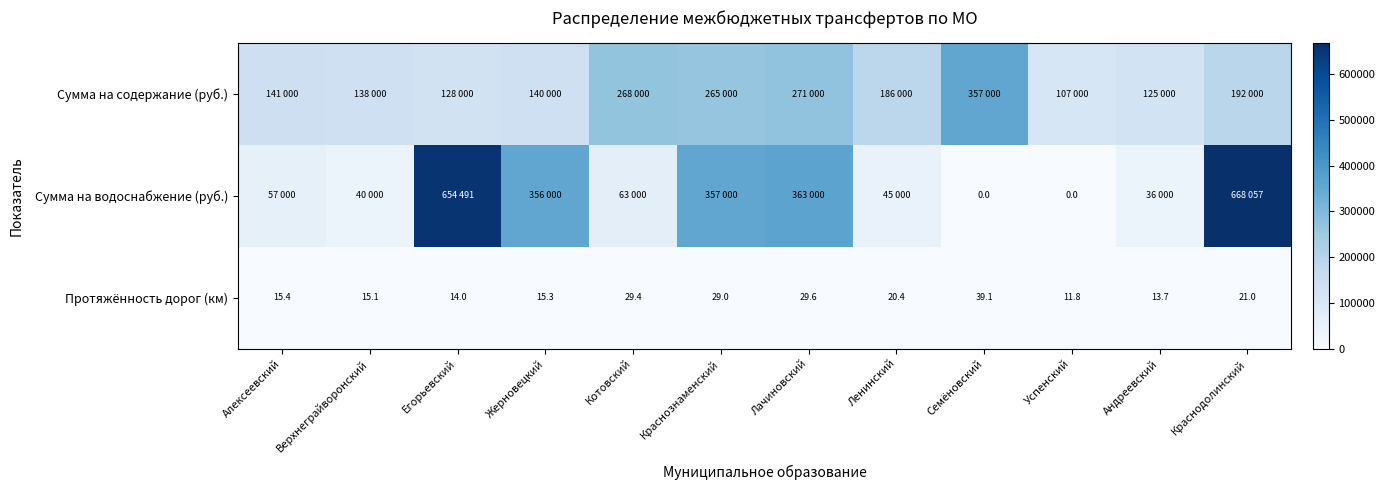

Rank the categories by Протяжённость дорог (км) value from lowest to highest.

Успенский, Андреевский, Егорьевский, Верхнеграйворонский, Жерновецкий, Алексеевский, Ленинский, Краснодолинский, Краснознаменский, Котовский, Лачиновский, Семёновский